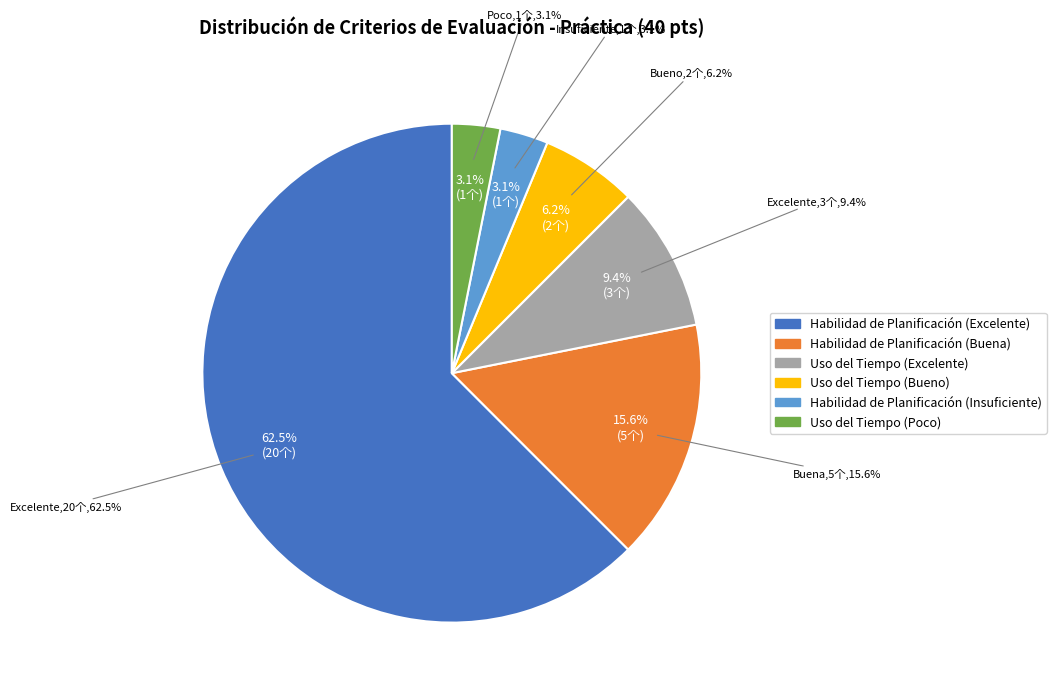

Is it true that Uso del Tiempo (Poco) is 3% of the pie?

True